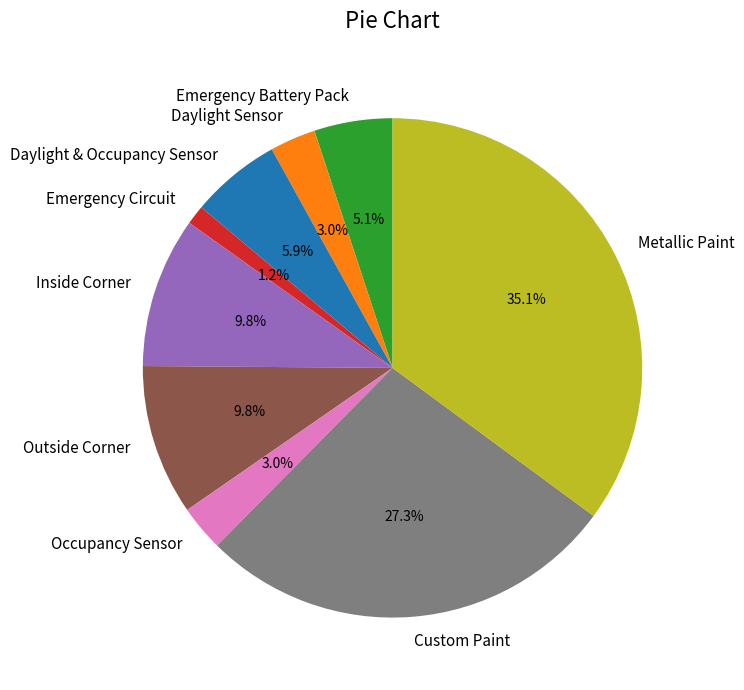

What is the ratio of the value at Emergency Battery Pack to the value at Daylight Sensor?

1.7